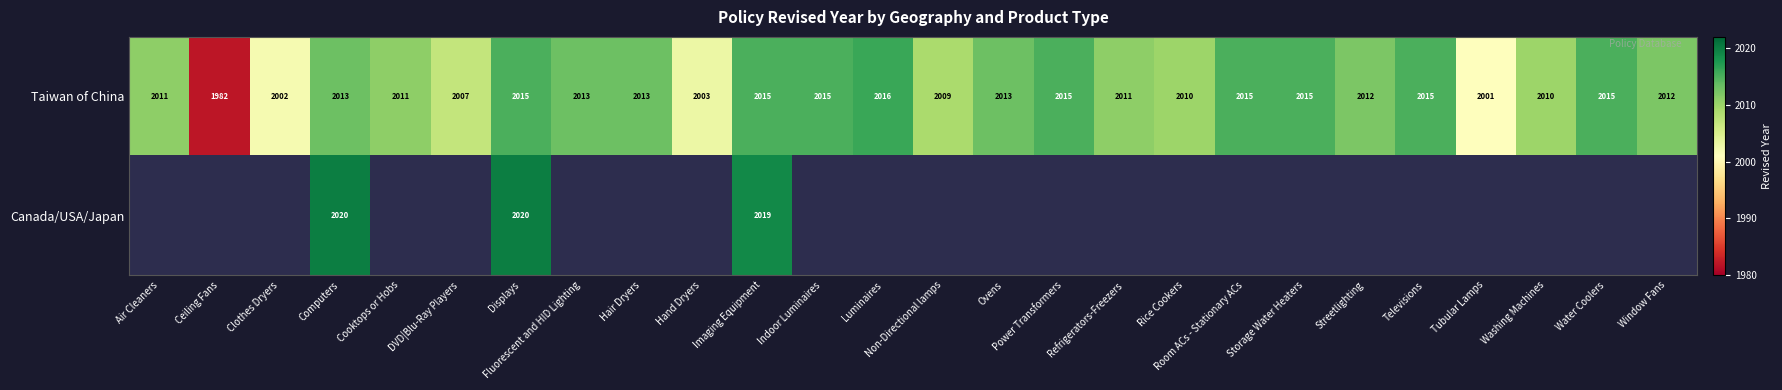

What is the maximum value shown in the chart?

2020.0